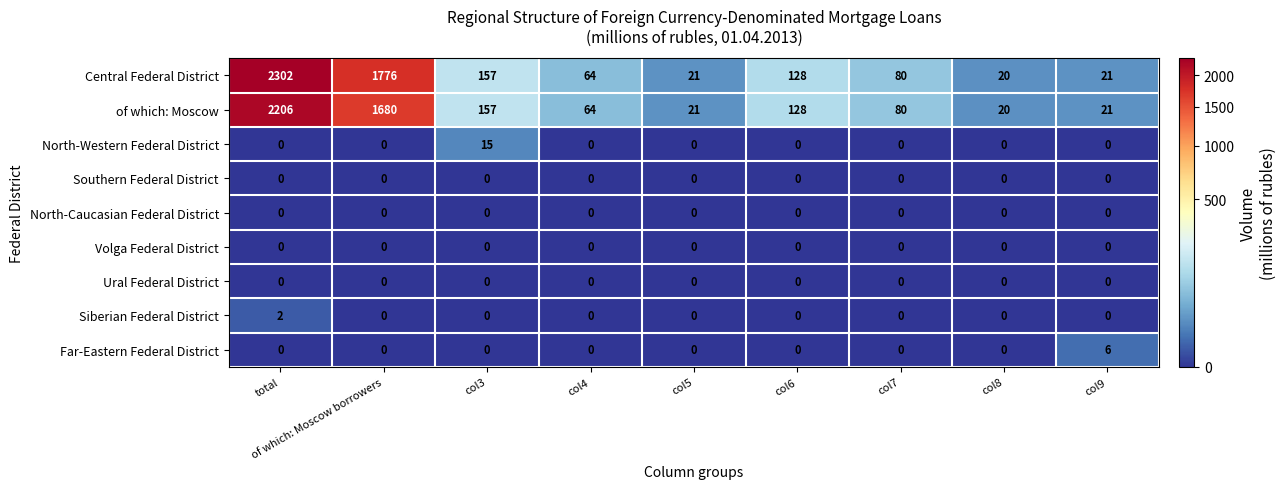

What is the difference between the maximum and minimum values in the North-Western Federal District series?

15